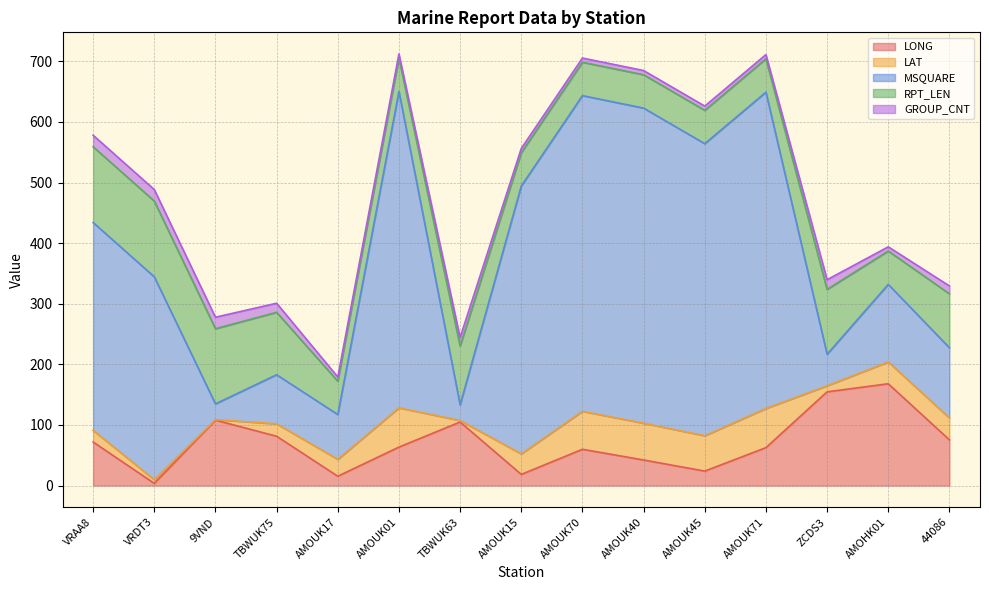

At how many categories does at least one series exceed 182?

8